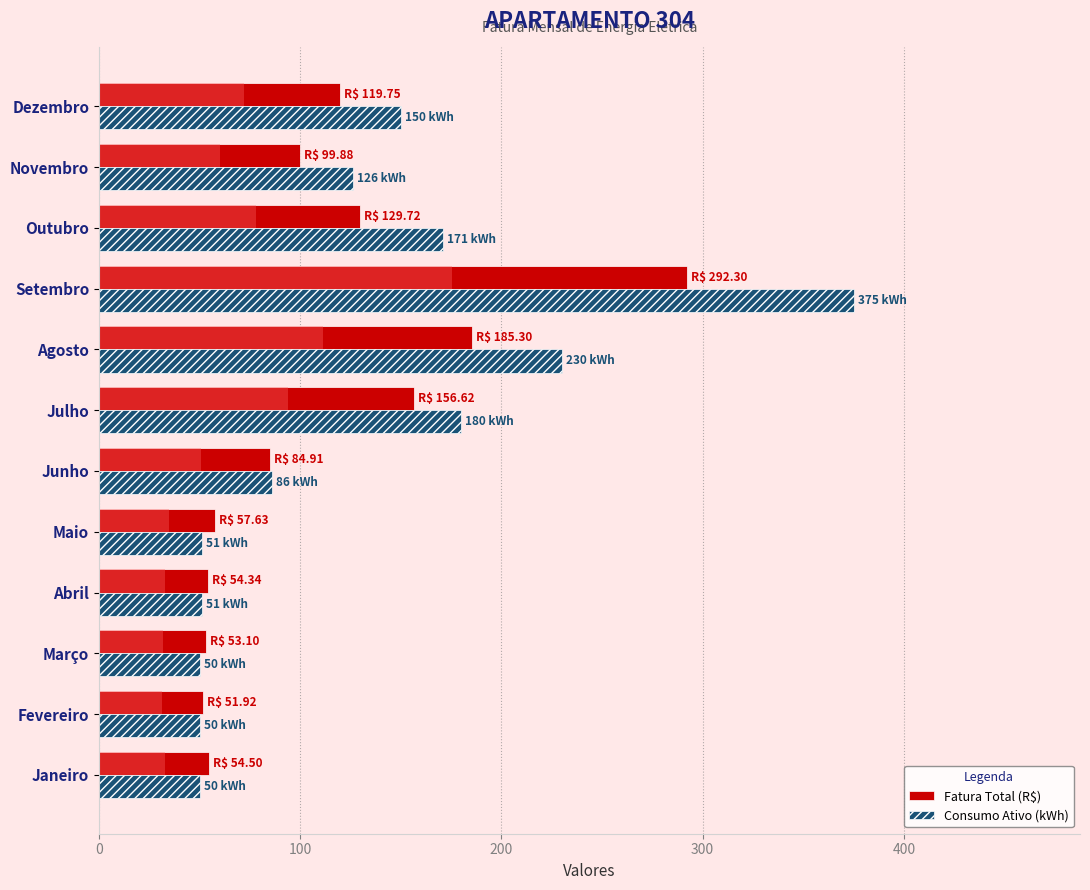

Which series has the widest spread of values?

Consumo Ativo (kWh)